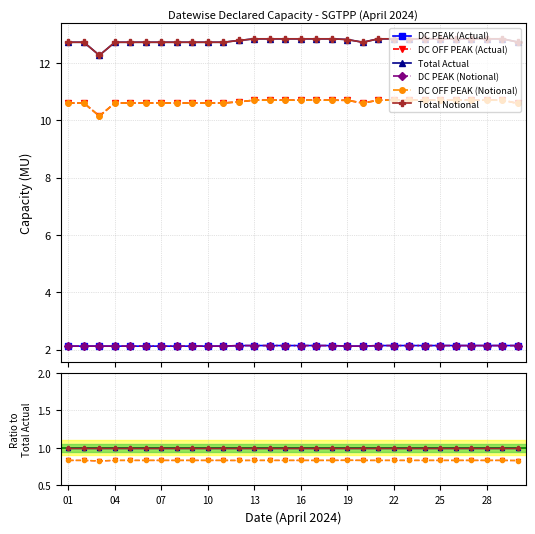

In DC OFF PEAK (Actual), how many points are higher than both neighbors (excluding endpoints)?

1